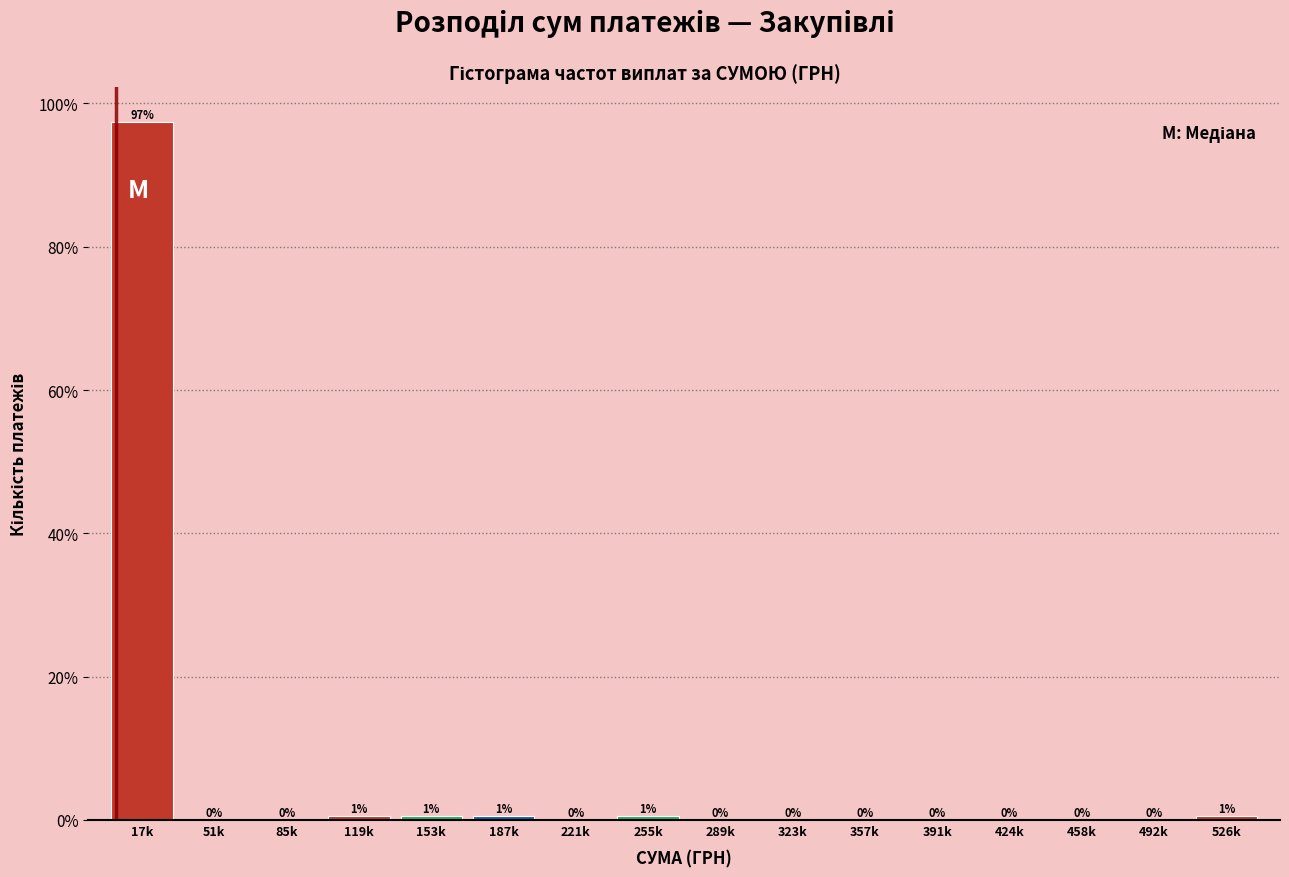

Is it true that the value at 221k is 0.0?

True